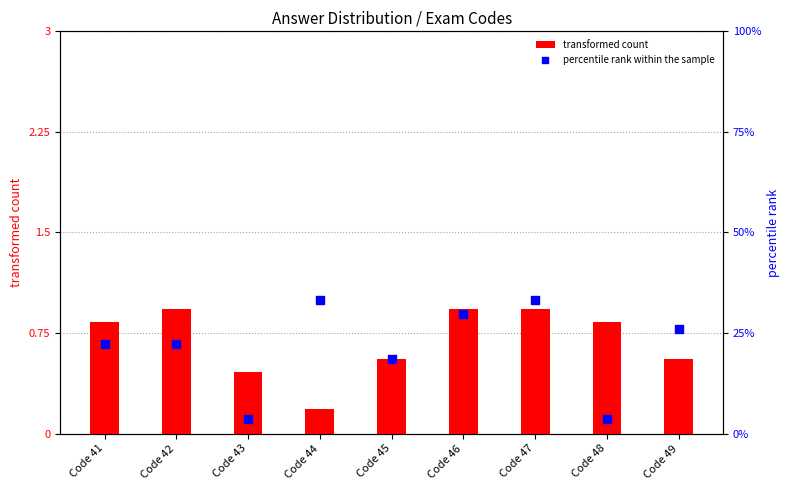

What are all the series names shown in the legend?

transformed count, percentile rank within the sample